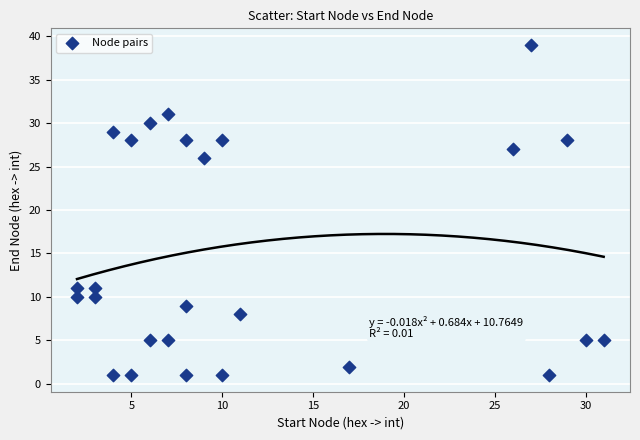

What Y value in the scatter plot is closest to 20?

26